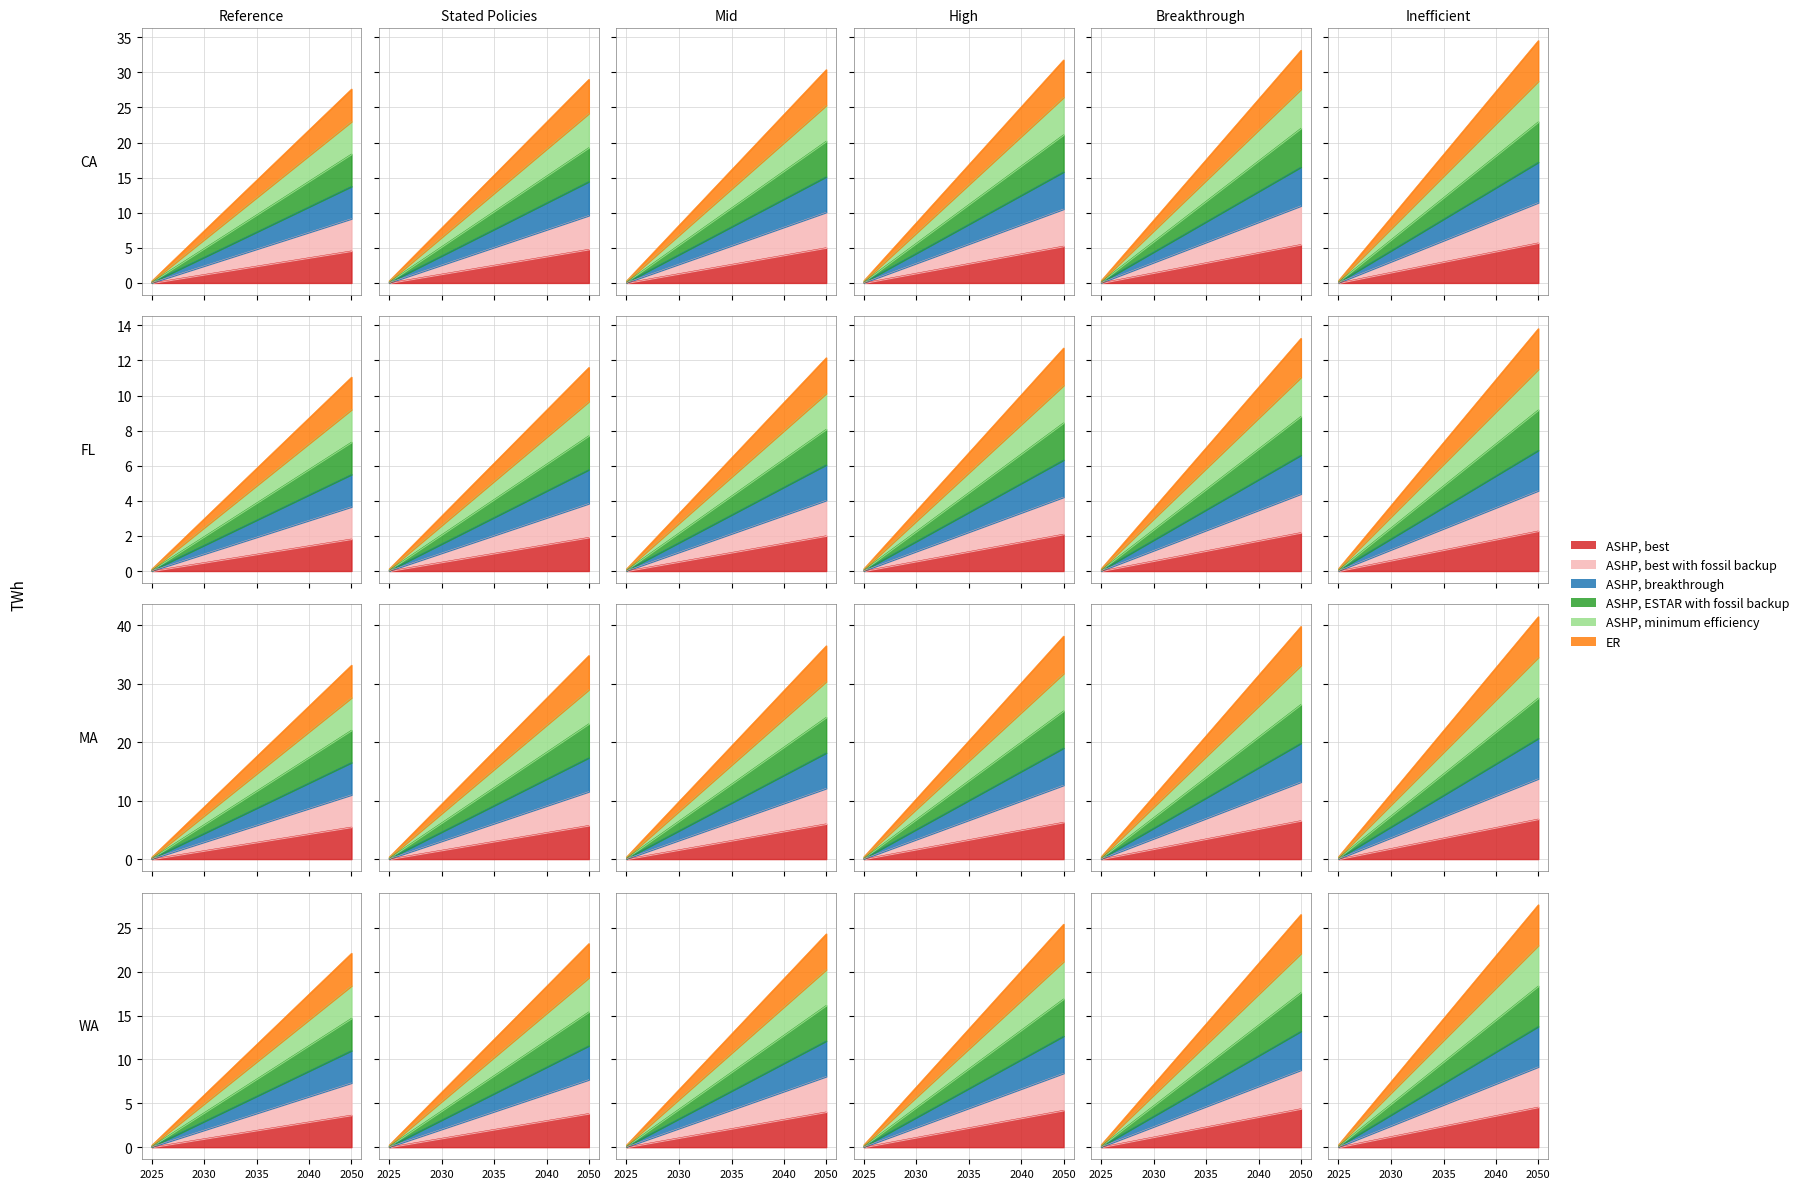

Which series has the widest spread of values?

ASHP, ESTAR with fossil backup